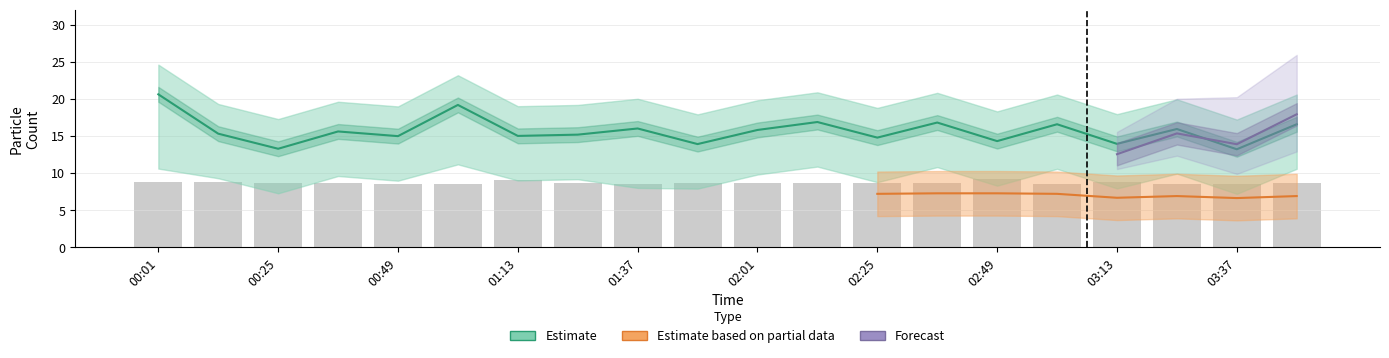

What position from the left is 02:37?

14